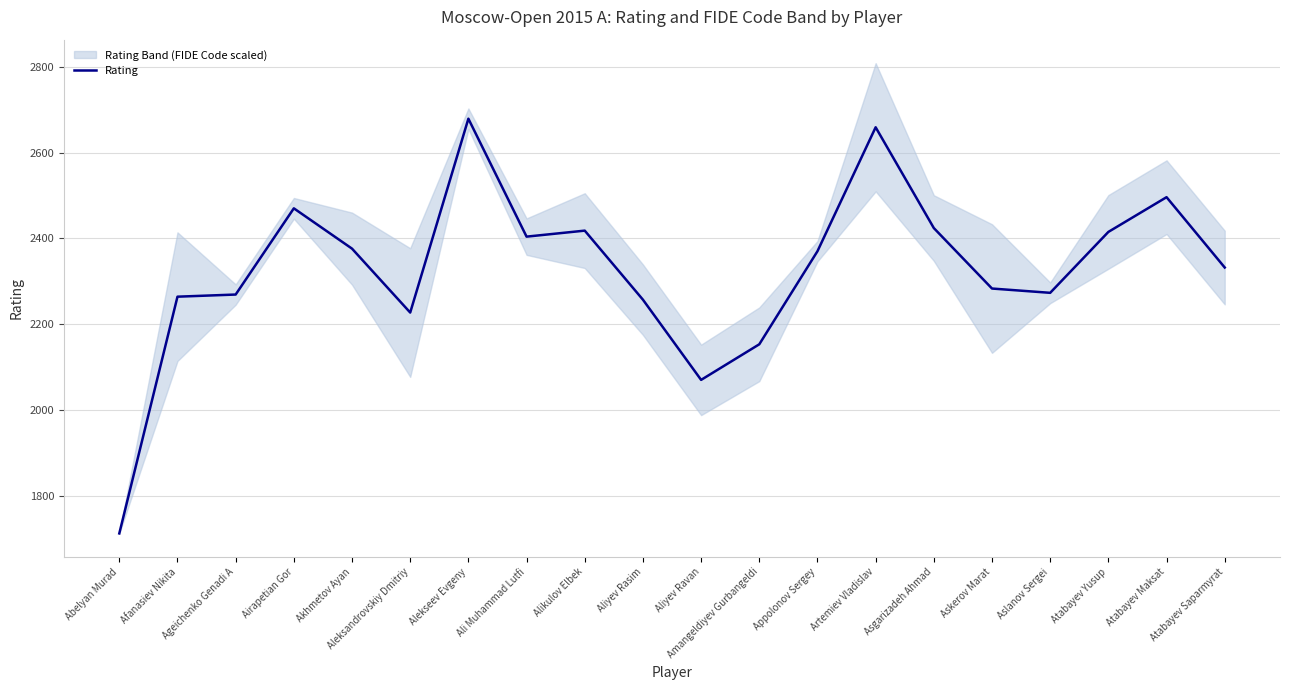

What is the ratio of the value at Abelyan Murad to the value at Ageichenko Genadi A?

0.8